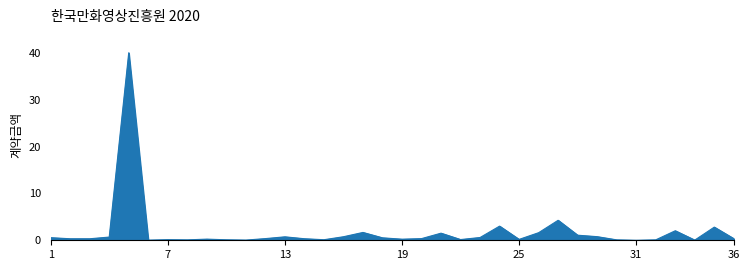

What is the maximum value shown in the chart?

40.0